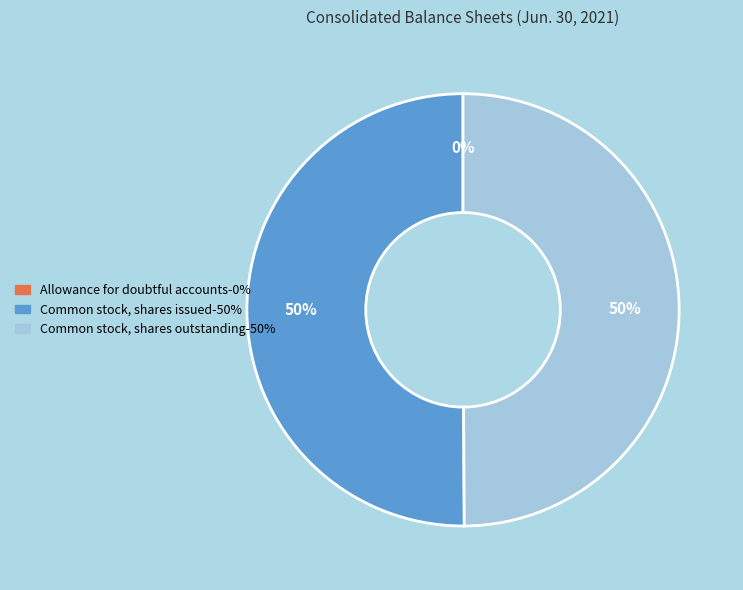

To the nearest percent, what is the average slice percentage?

33%